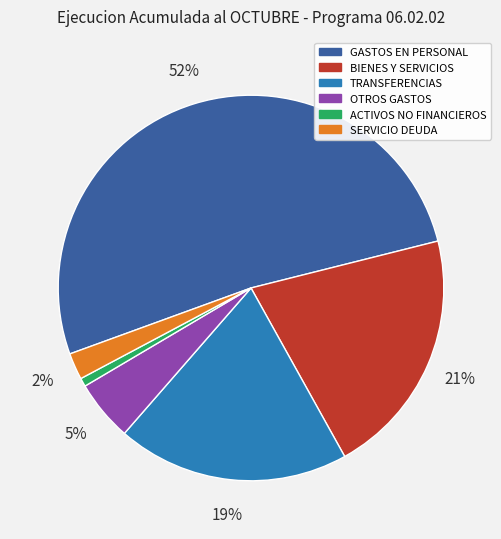

Which slice represents more than half of the pie?

GASTOS EN PERSONAL